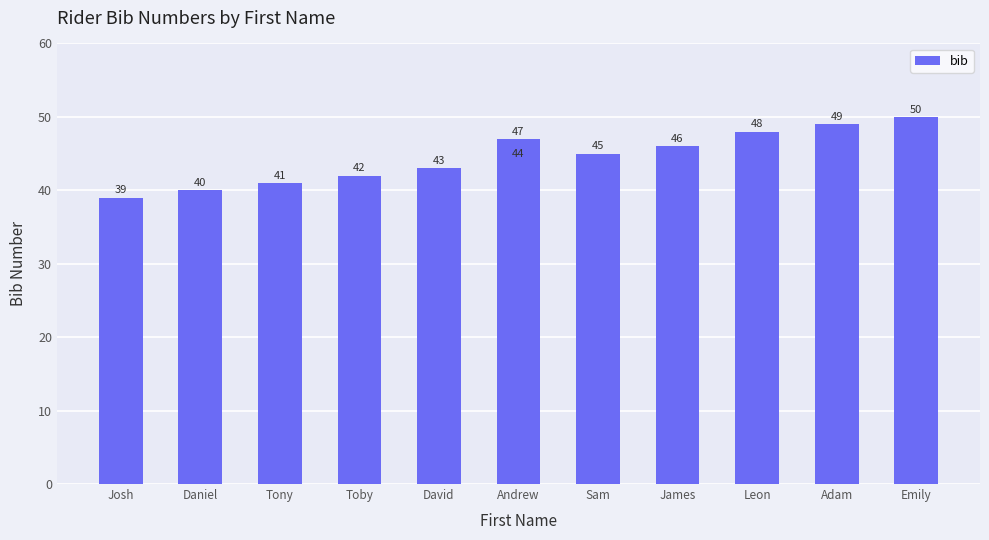

What is the greatest value displayed?

50